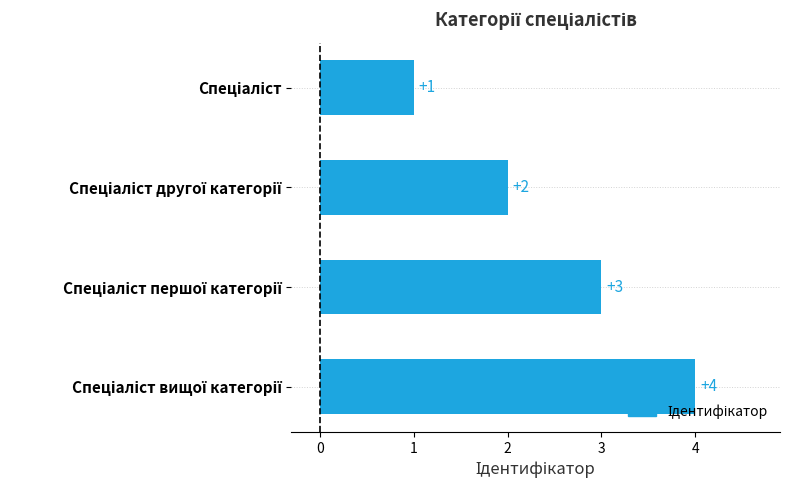

How many values are between 2 and 4?

3